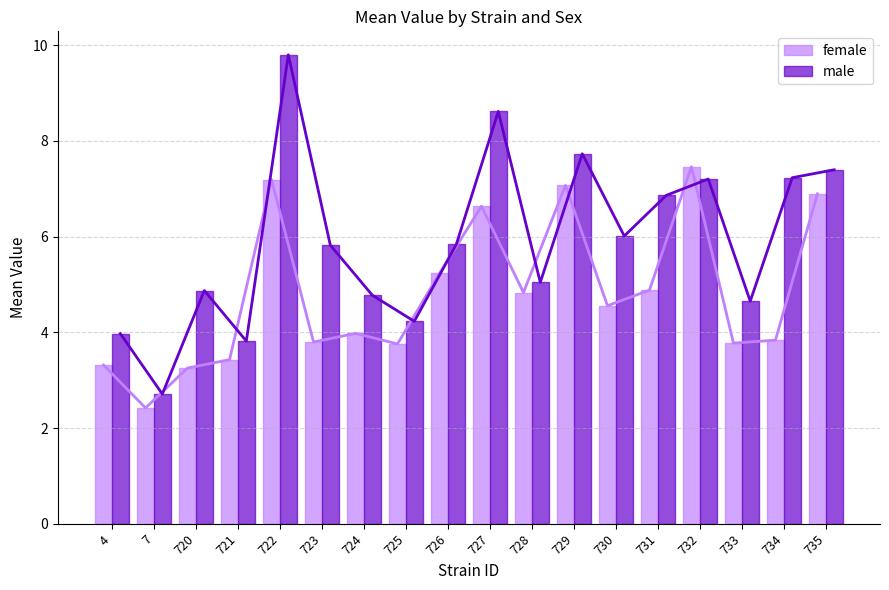

Which series has the widest spread of values?

male